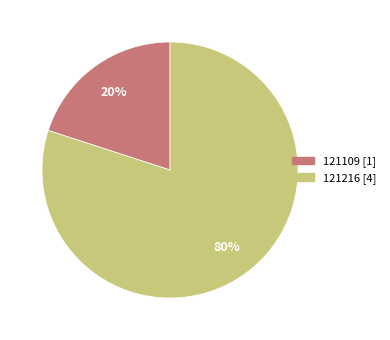

Combined, do 121216 and 121109 account for over 50%?

Yes